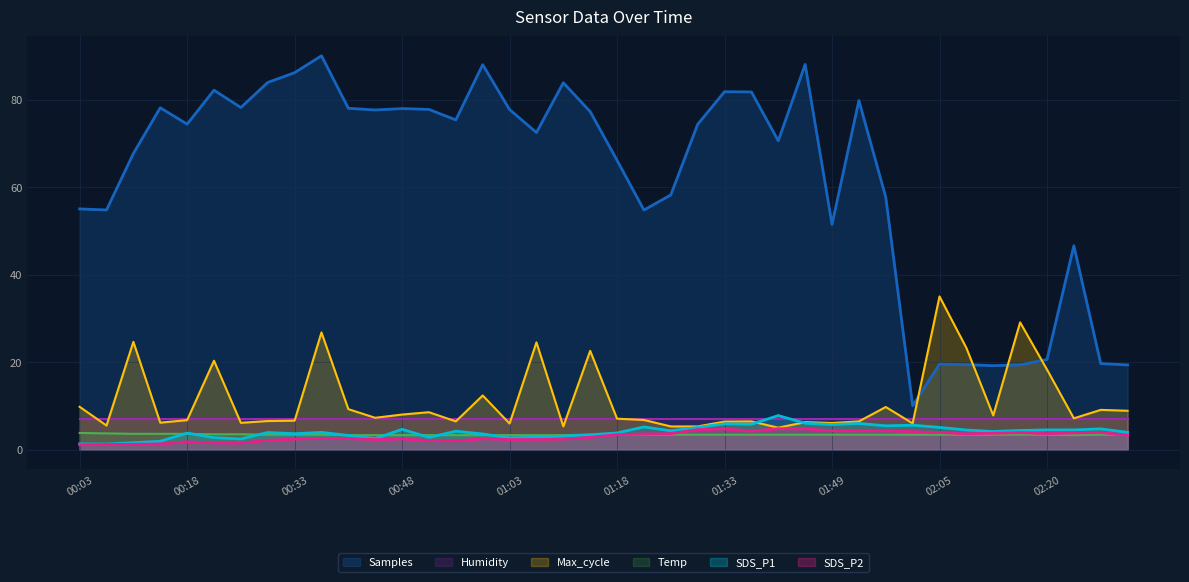

At which category does SDS_P1 reach its first local peak?

00:18